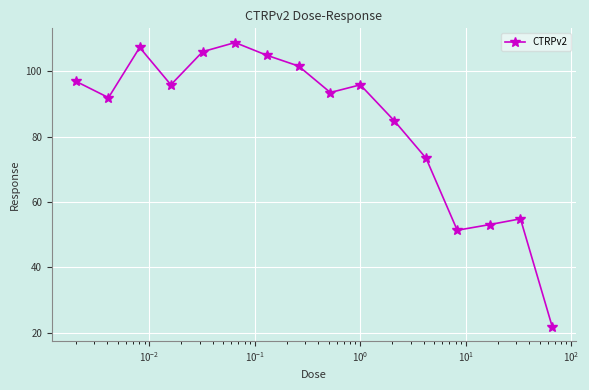

What is the smallest value displayed?

21.9